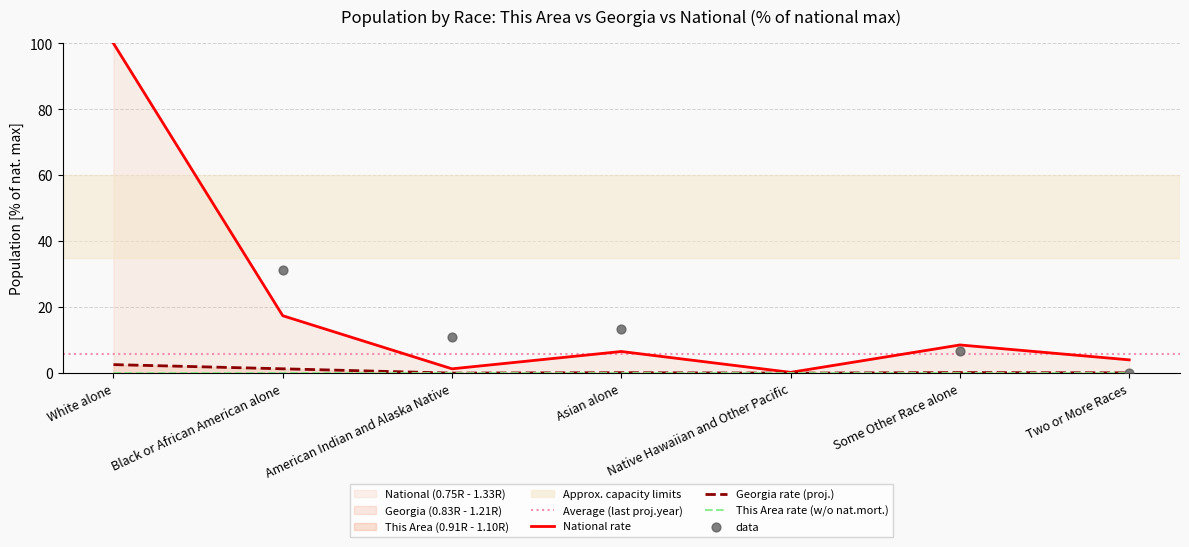

Which series contains the lowest Y value?

This Area